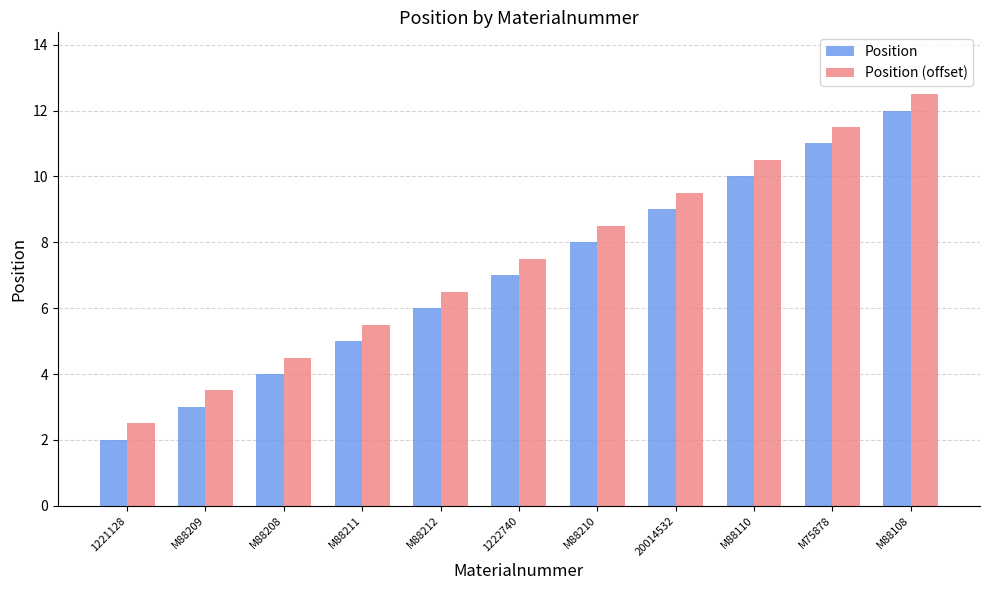

What position from the left is M75878?

10